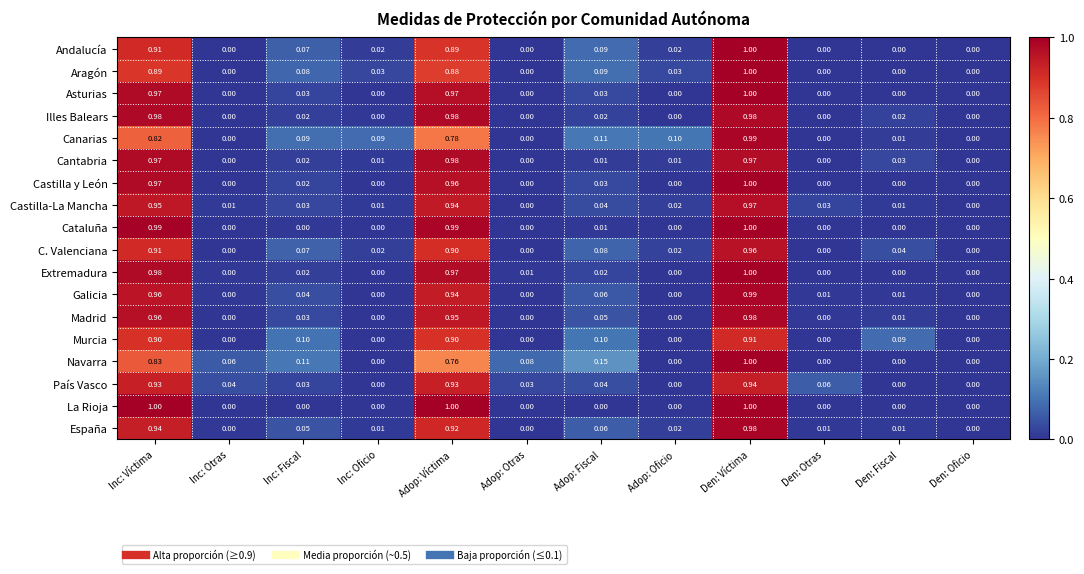

What is the difference between the highest and lowest values at Adop: Oficio?

0.1